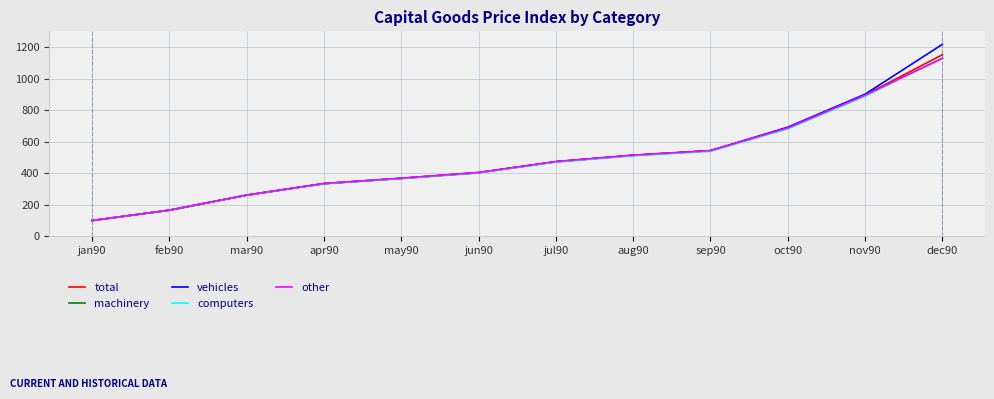

What is the spread (max minus min) of values at oct90?

10.1